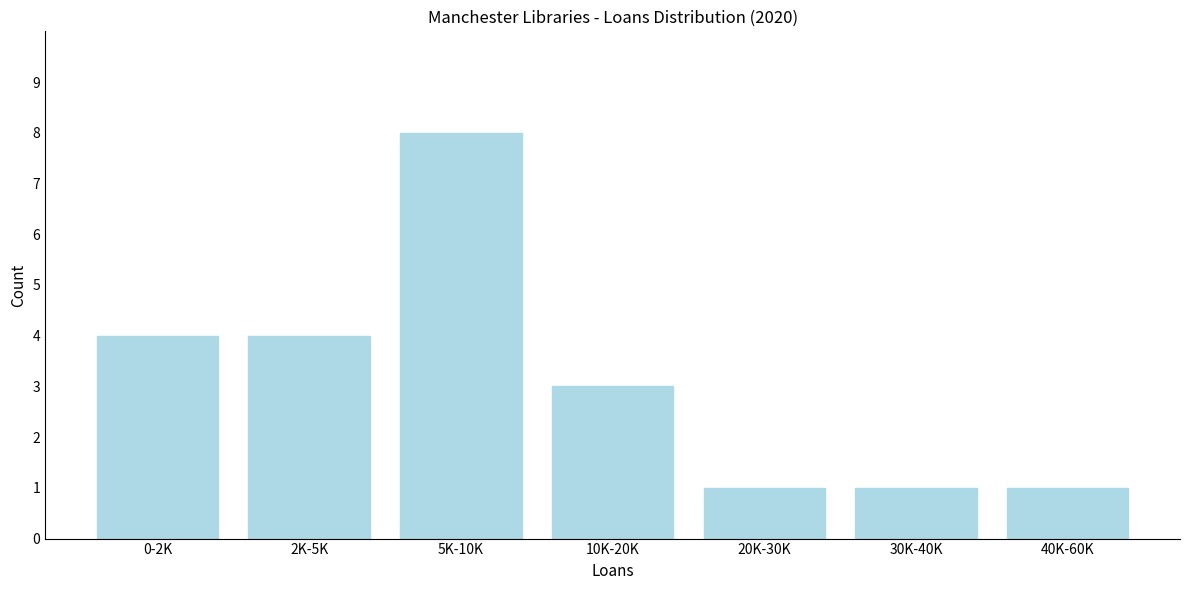

Reading left to right, extract all data points from this chart.

4	4	8	3	1	1	1